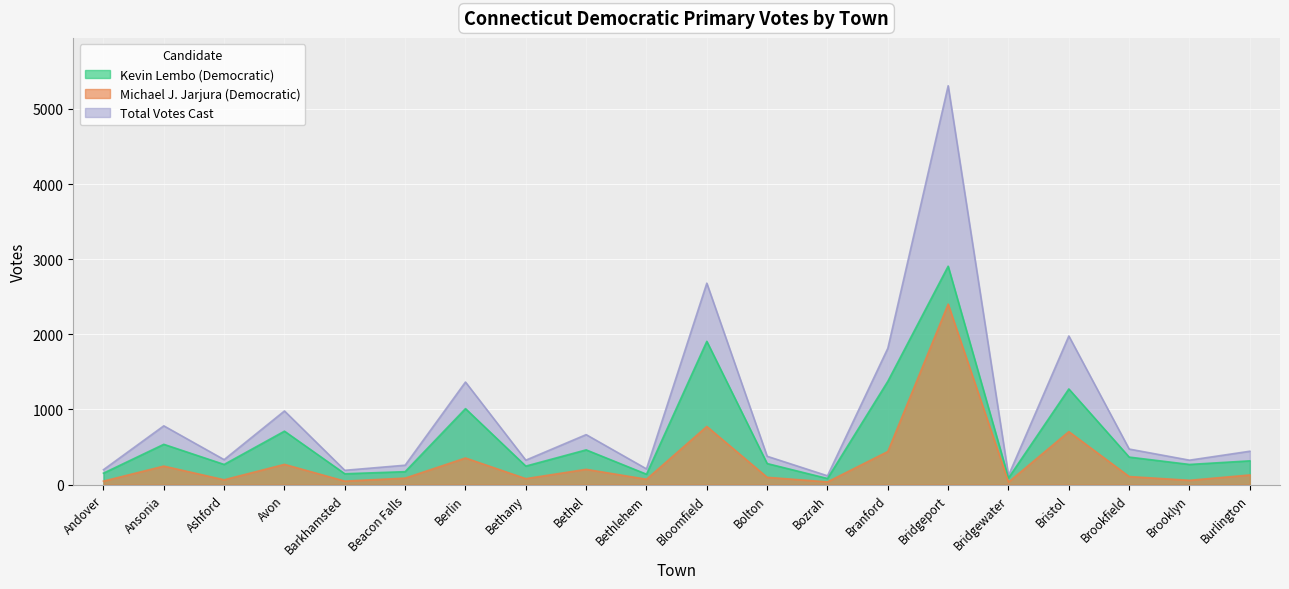

Which series has the widest spread of values?

Total Votes Cast